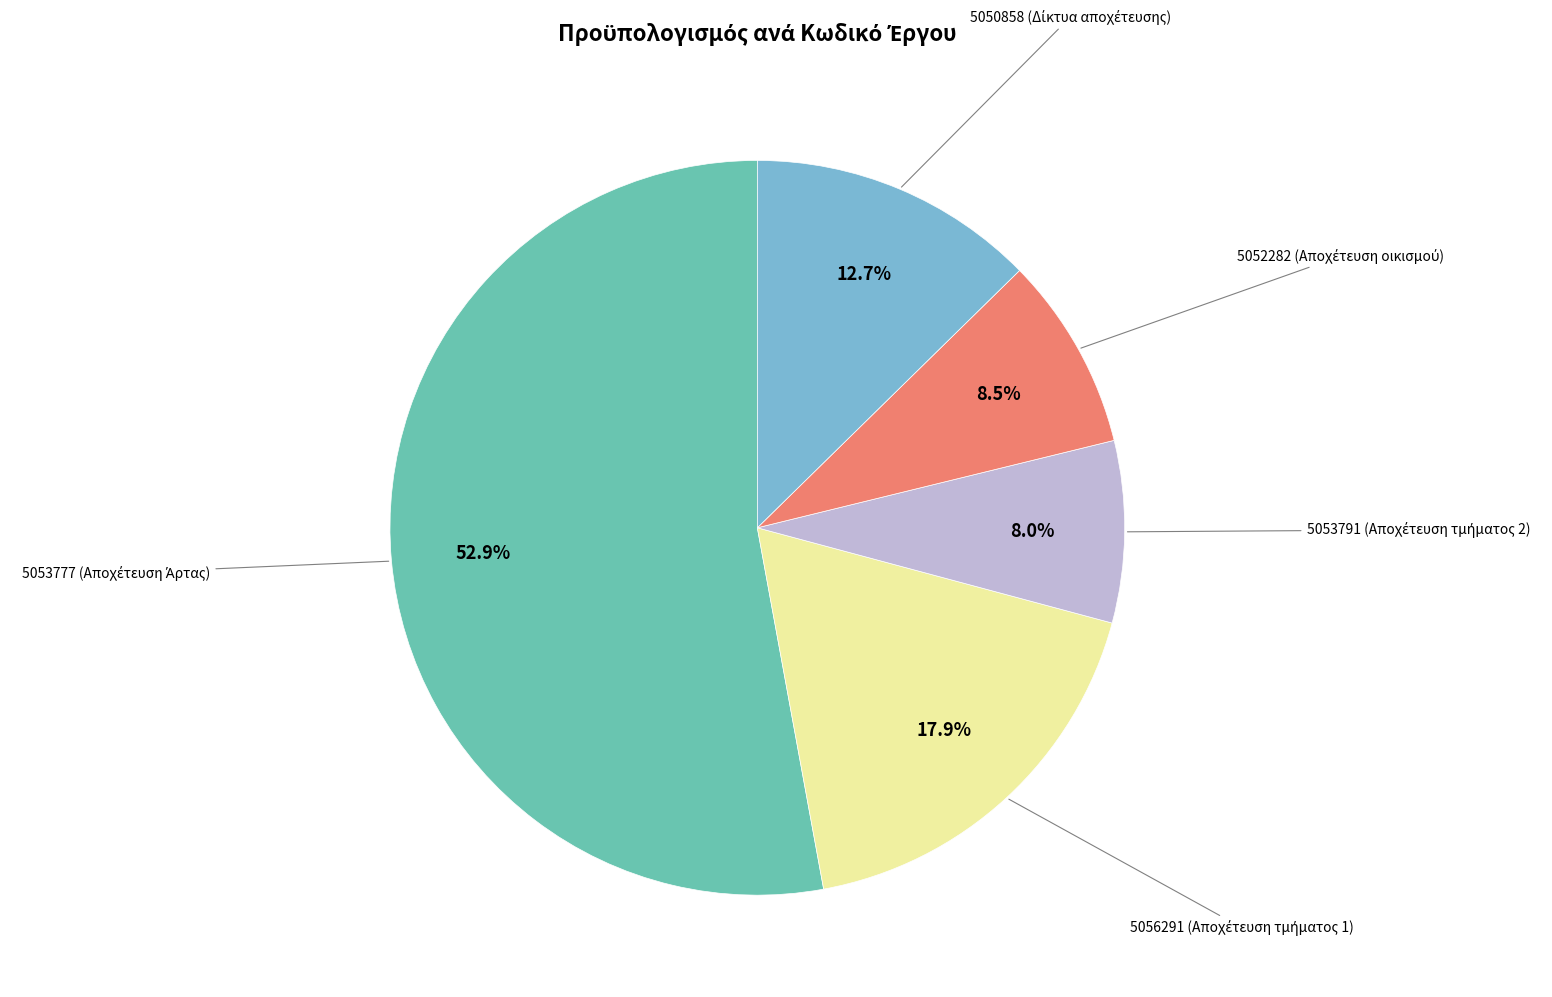

Is there any slice that represents more than half of the pie?

Yes